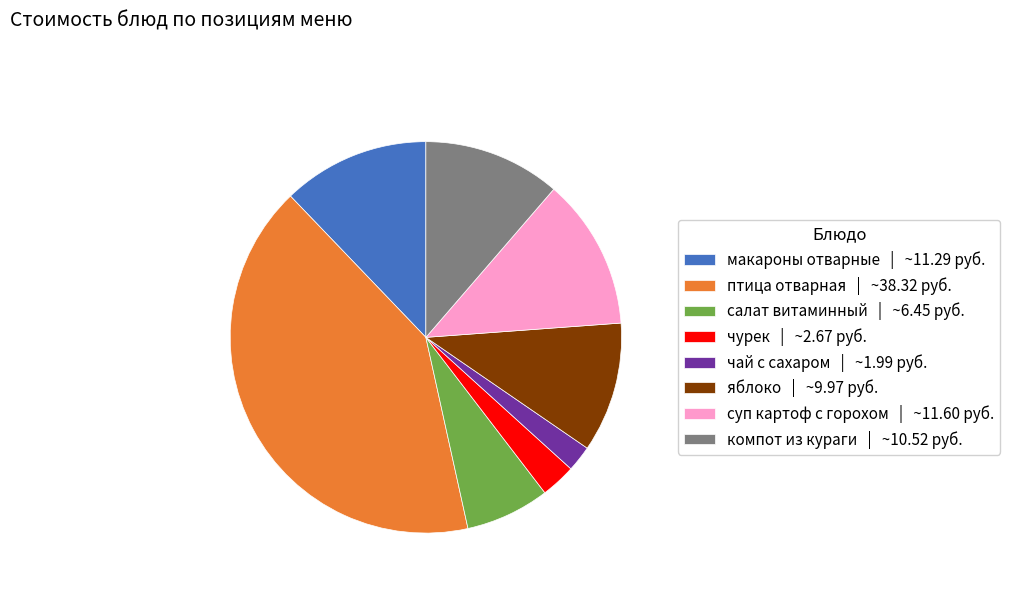

Do чурек | ~2.67 руб. and яблоко | ~9.97 руб. together represent more than half of the pie?

No